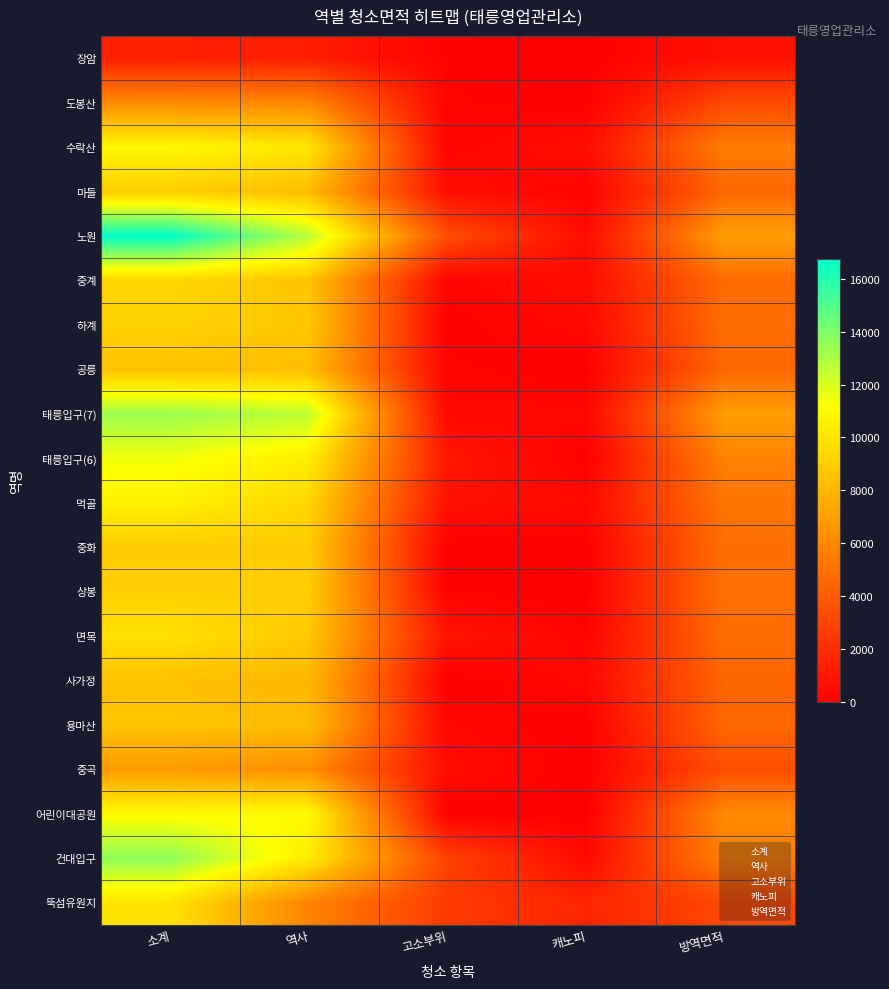

Which series has the widest spread of values?

노원